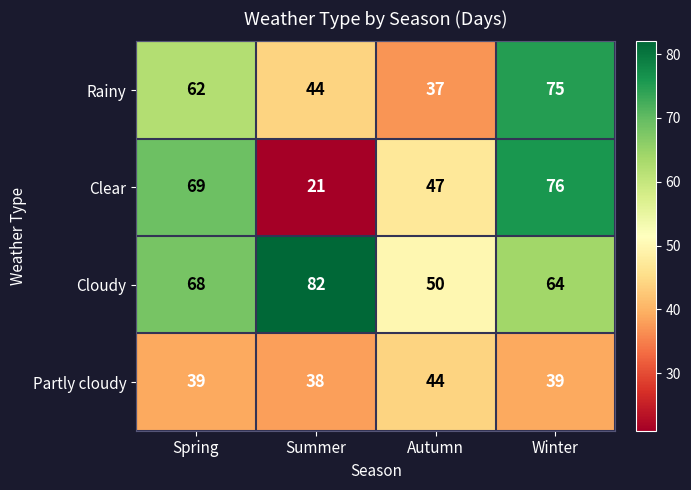

What is the sum of all Partly cloudy values?

160